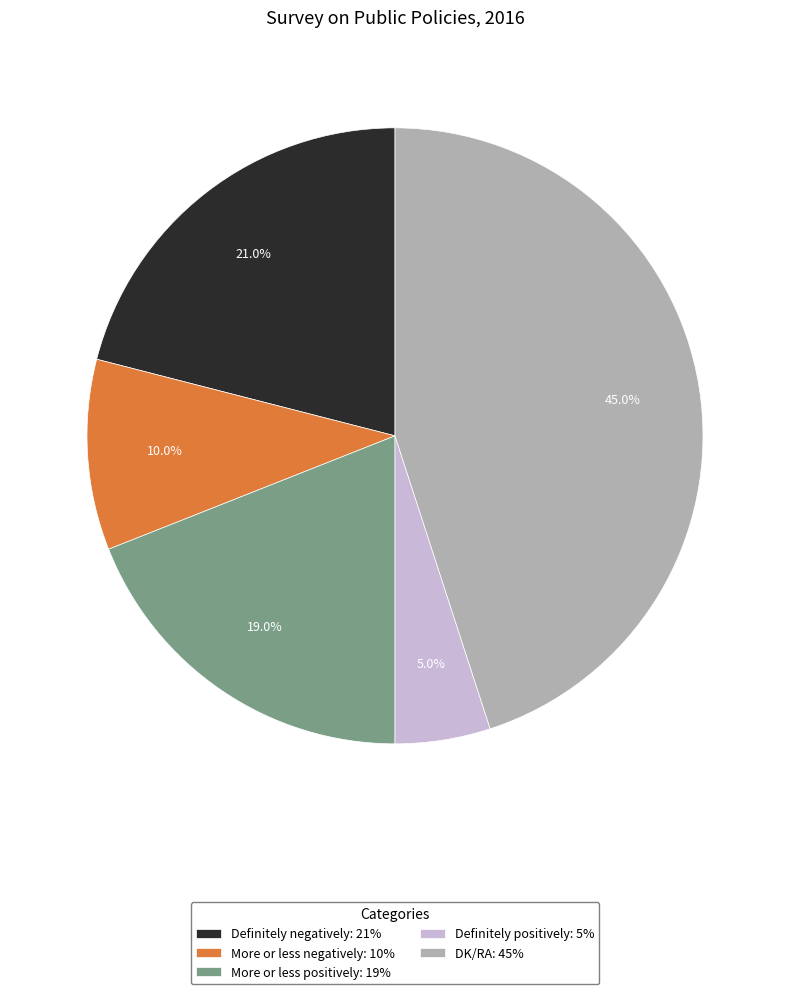

Combined, what portion of the pie is Definitely positively and More or less positively?

24.0%